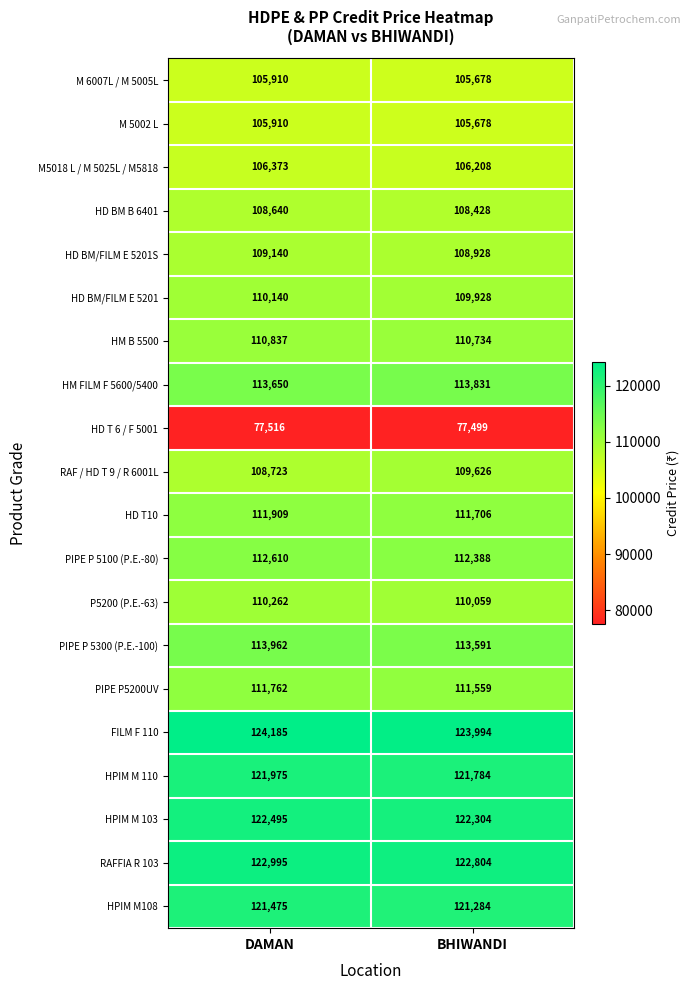

Between DAMAN and BHIWANDI, which series saw the biggest shift?

RAF / HD T 9 / R 6001L